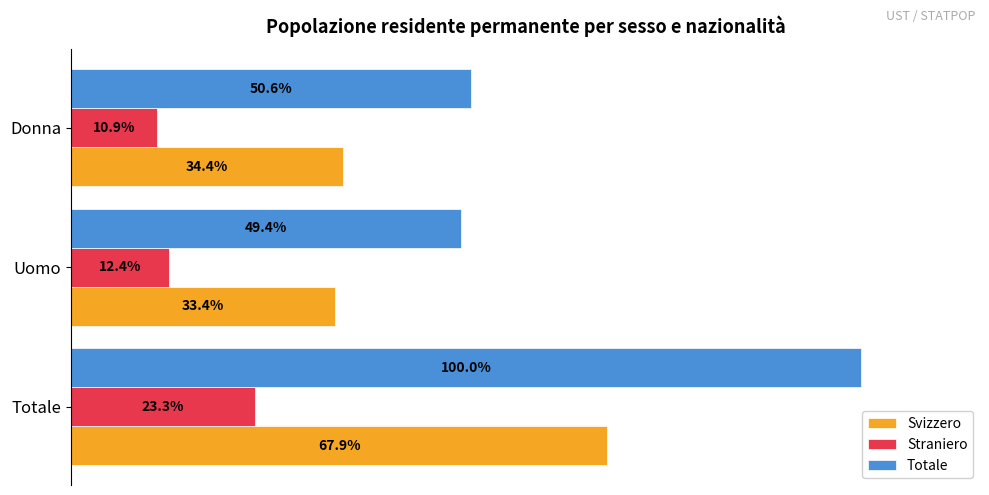

At which category is the sum across all series the highest?

Totale